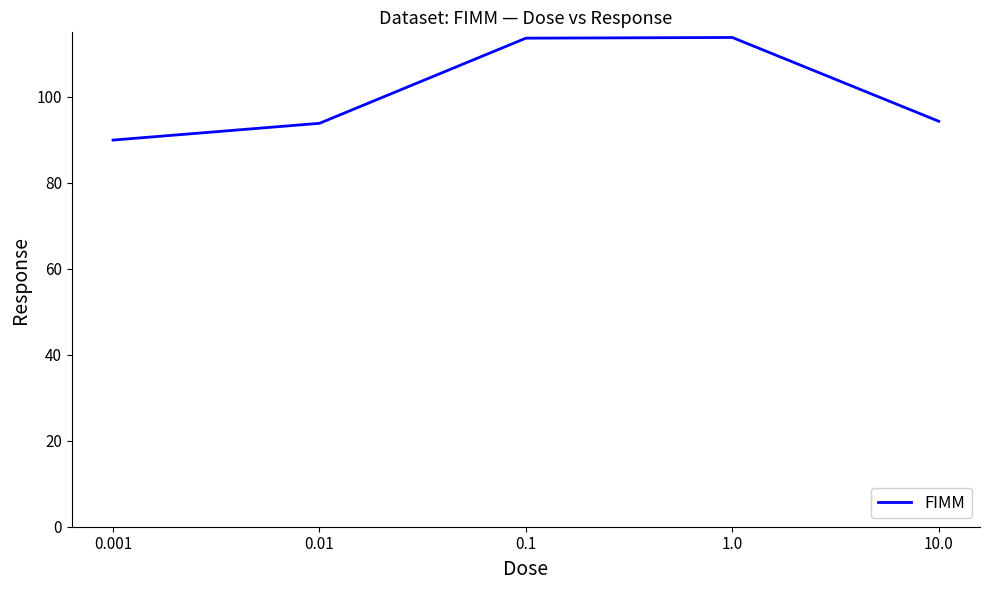

What is the approximate value at 10.0?

94.3